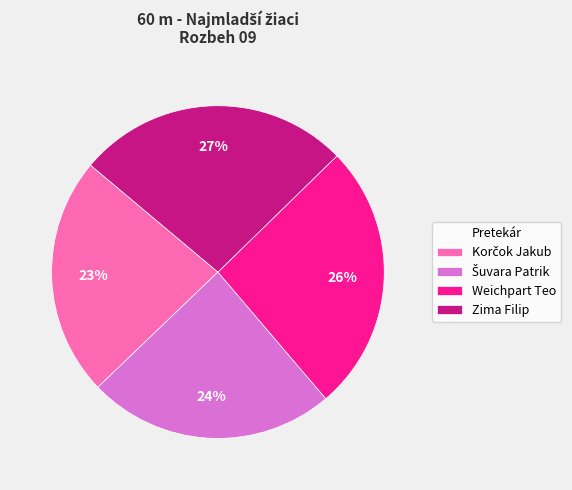

Is there any slice that represents more than half of the pie?

No